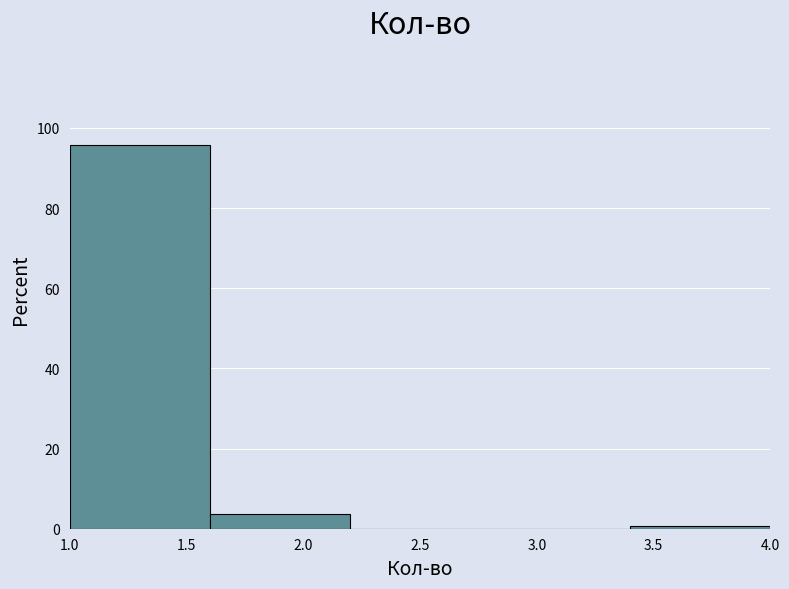

What is the height of the bar covering 1.0 to 1.6 on the x-axis? The values are not printed on the chart, so give them approximately, as read against the axis.

96